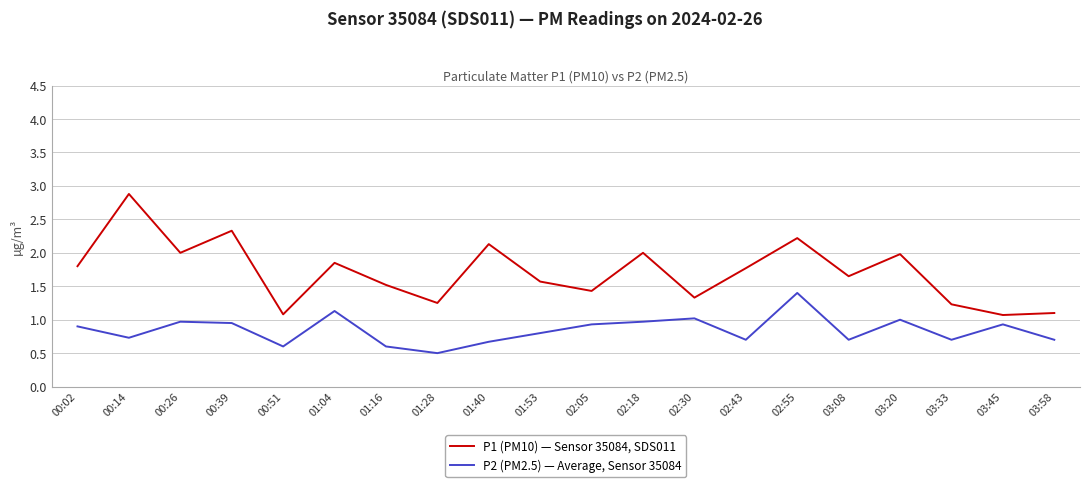

What is the difference between the maximum and minimum values in the P1 (PM10) — Sensor 35084, SDS011 series?

1.8